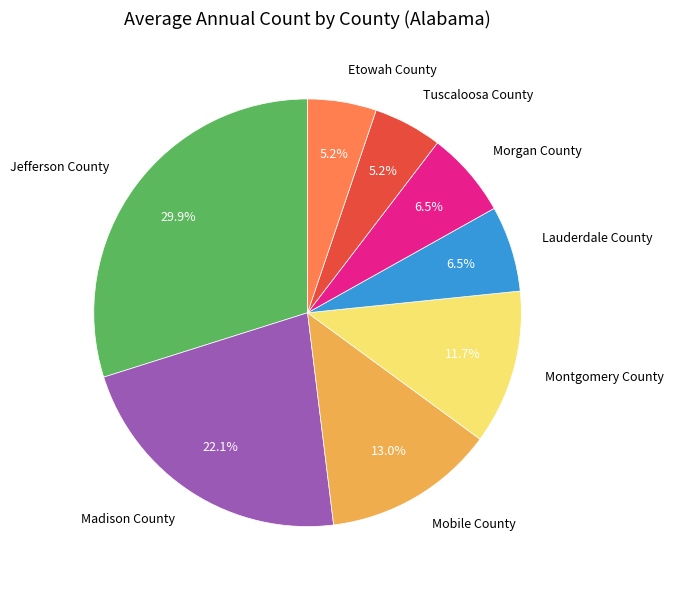

Does any single category account for the majority?

No